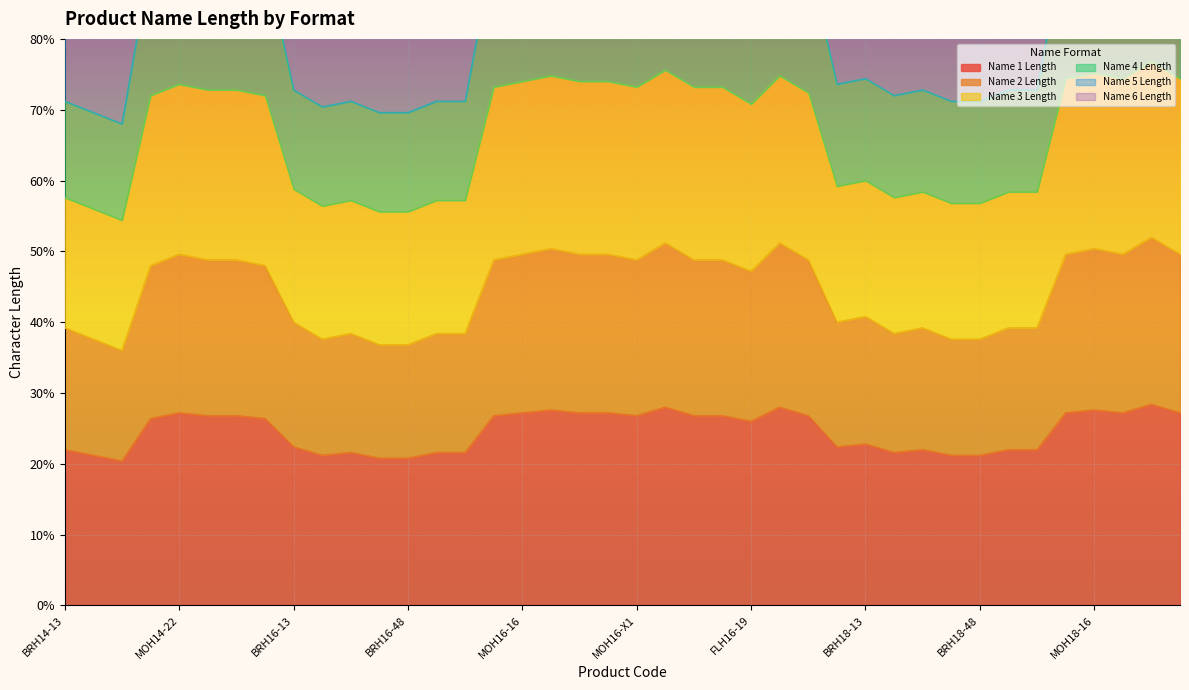

True or false: Name 2 Length and Name 1 Length intersect in this chart.

False